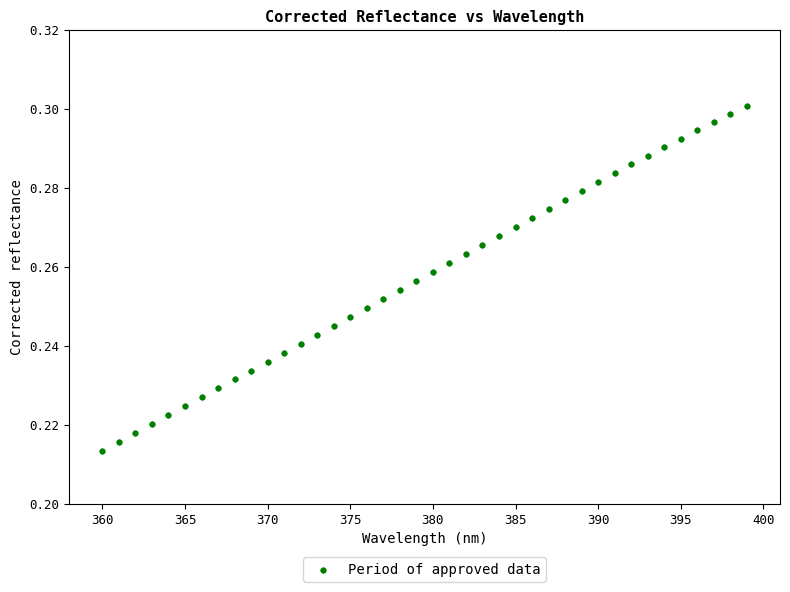

What is the range of X values (max minus min)?

39.0